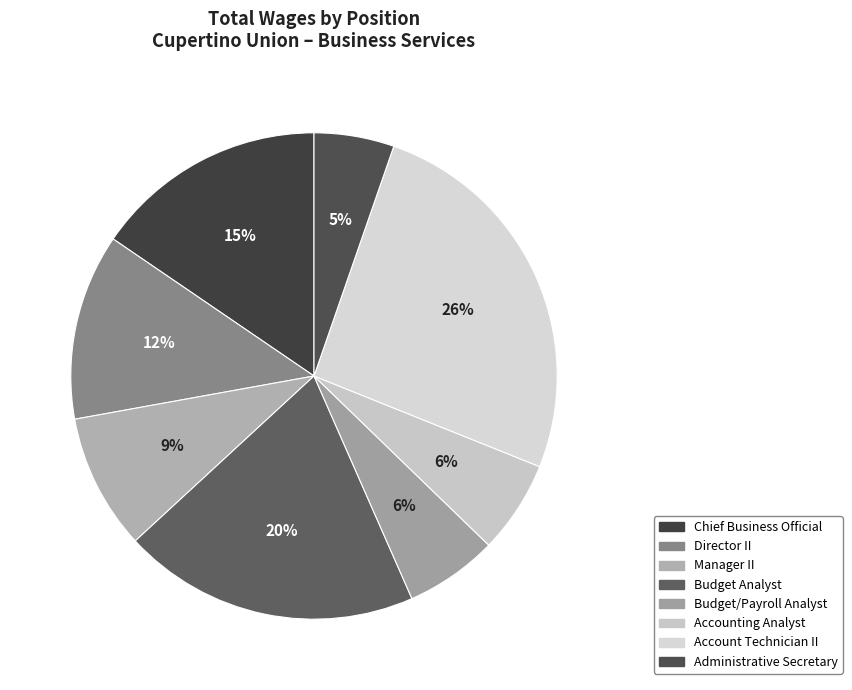

True or false: Budget Analyst accounts for 10% of the total.

False